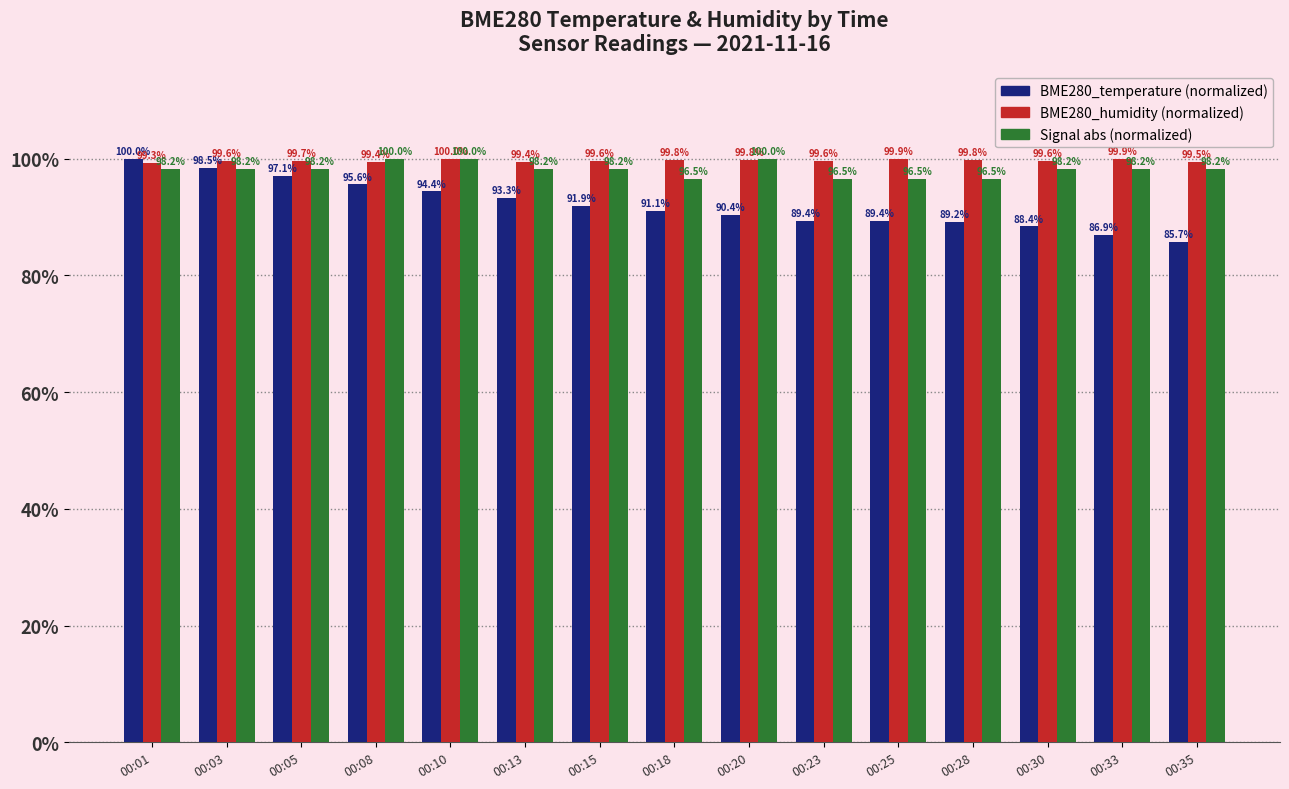

What is the total value across all series at 00:01?

297.5